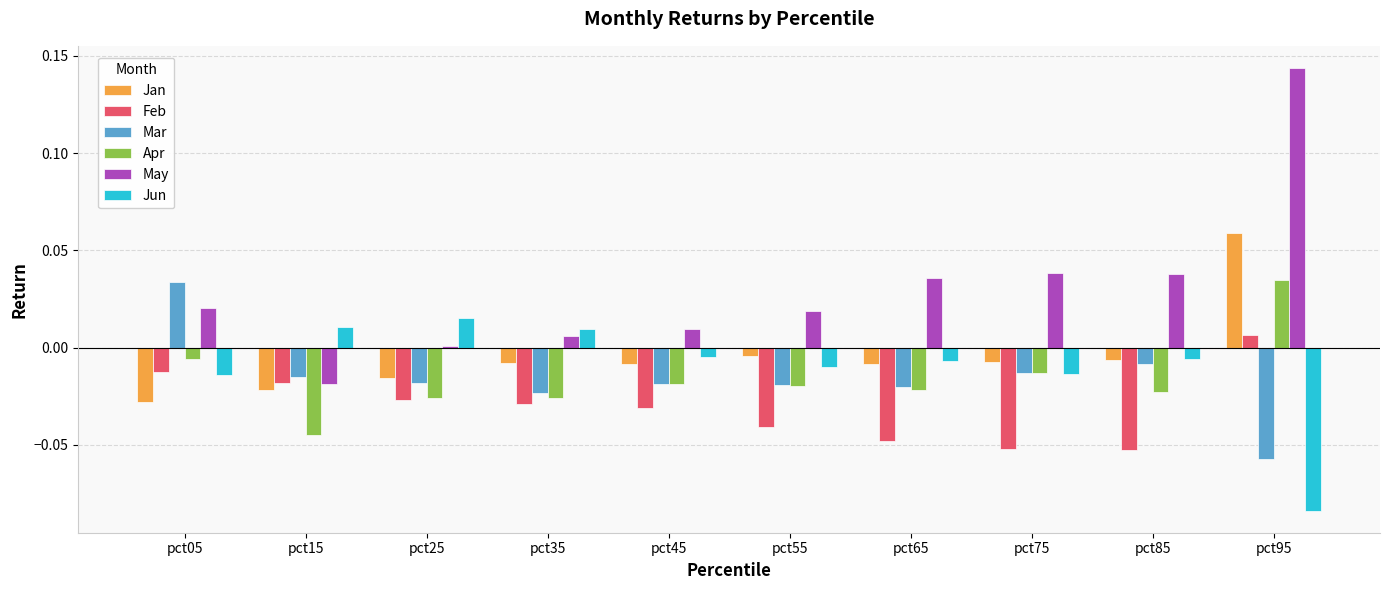

At which category is the sum across all series the highest?

pct95